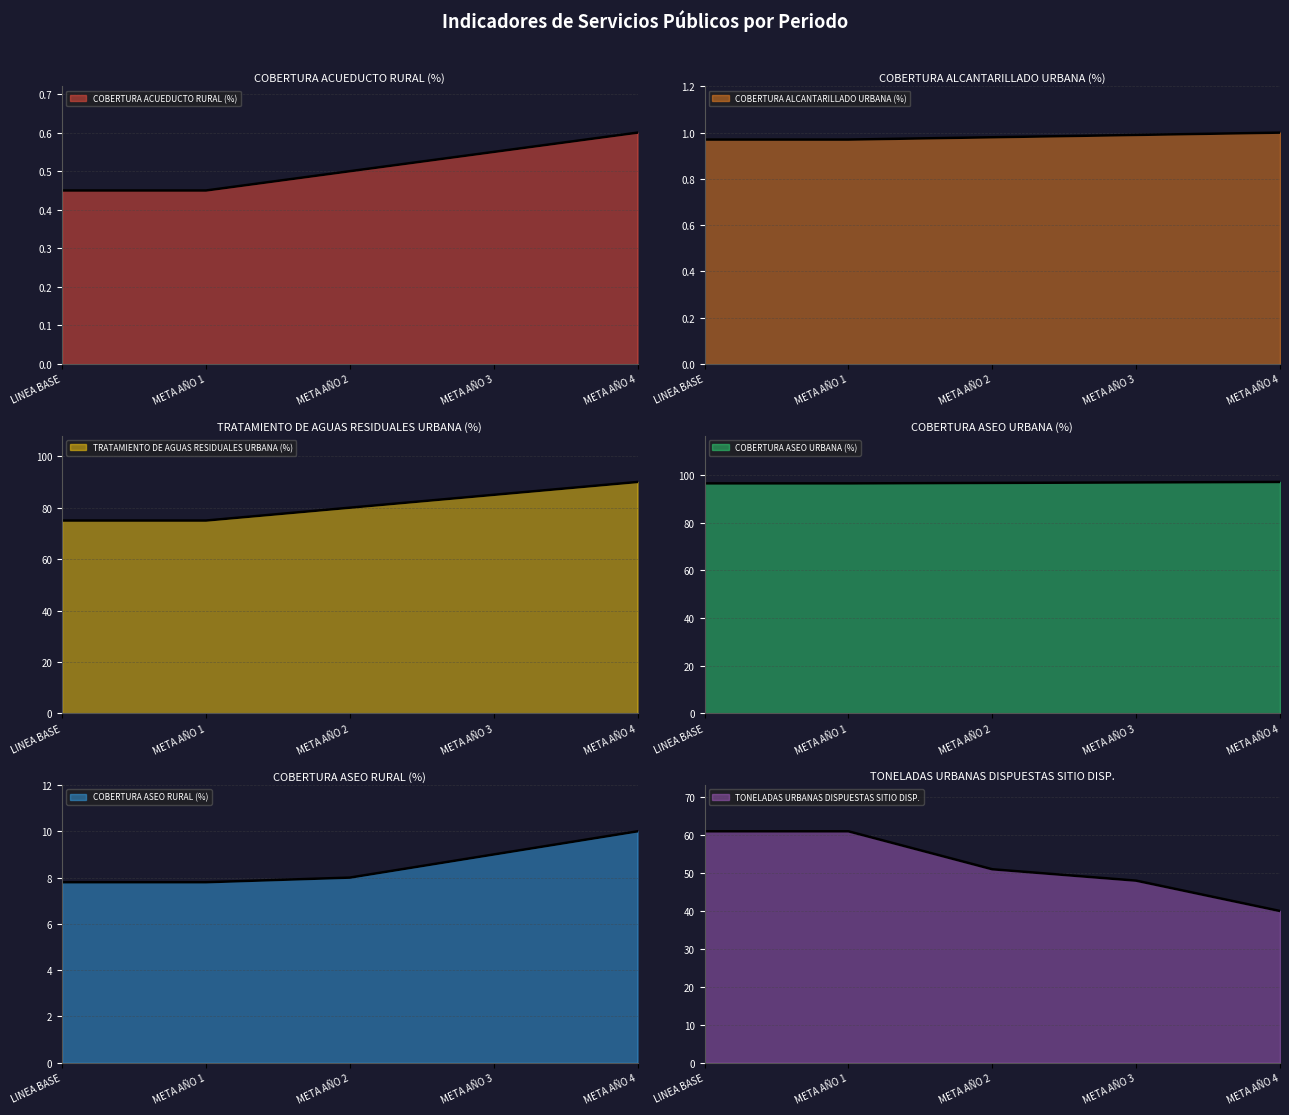

What is the label of the 4th point from the right?

META AÑO 1